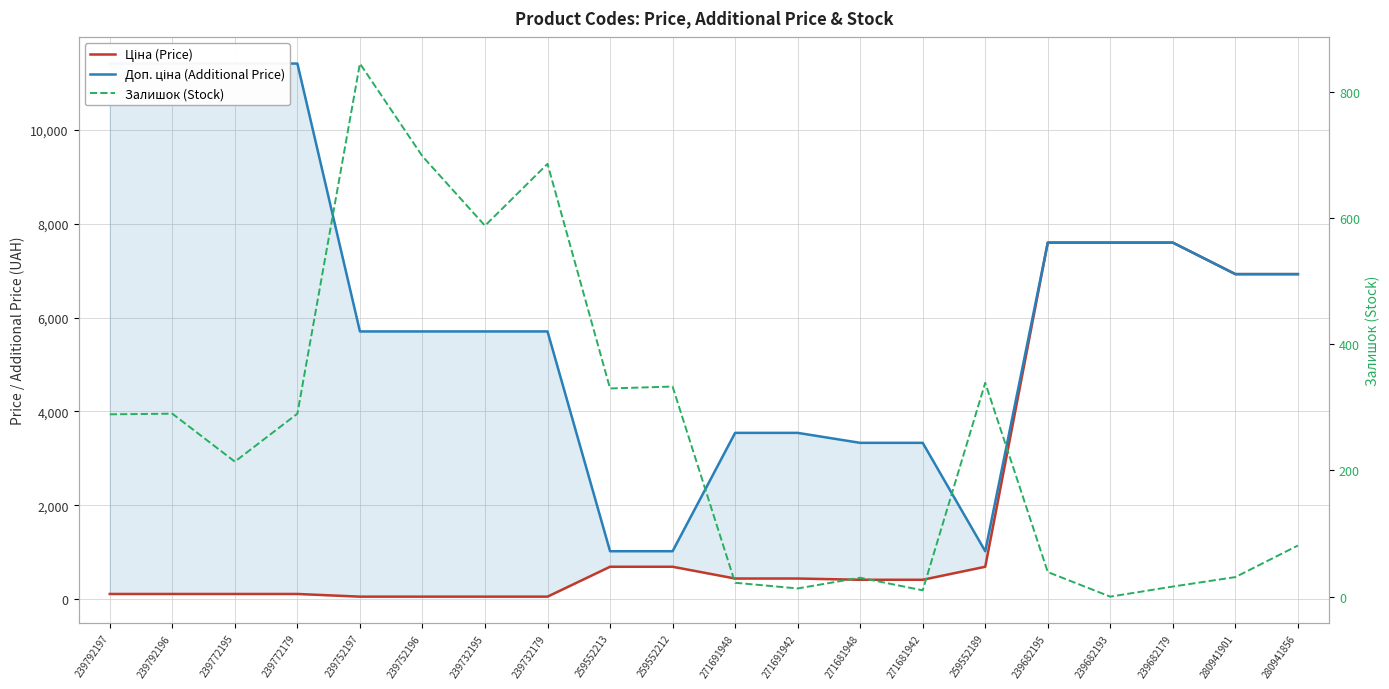

What is the highest value of the Доп. ціна (Additional Price) series?

11410.0